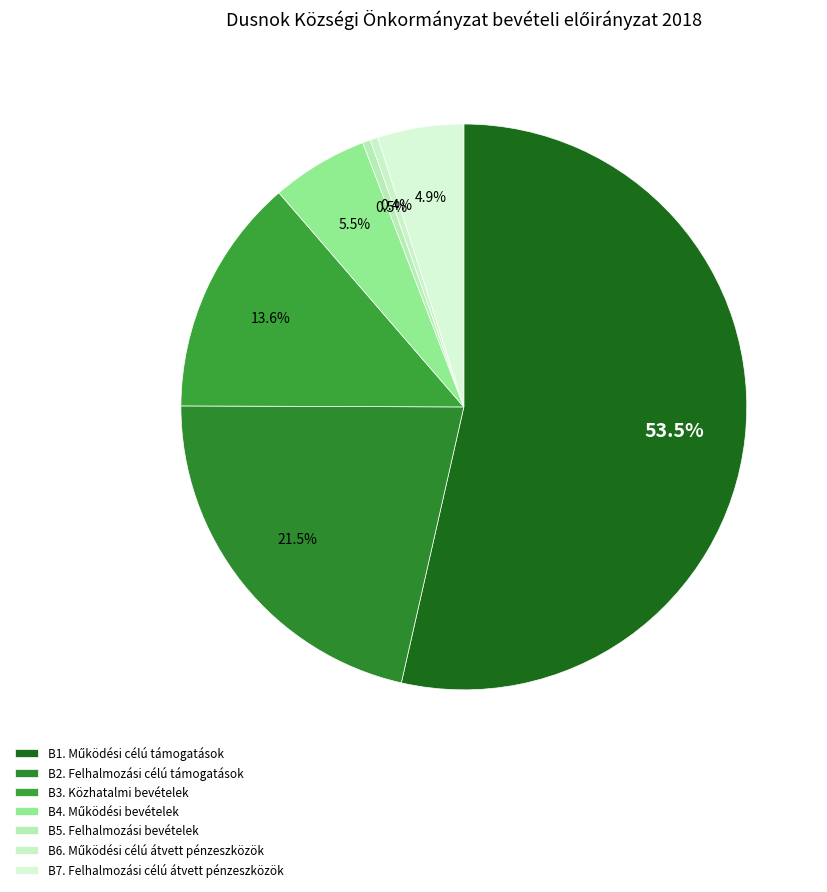

Count the number of slices in the pie.

7